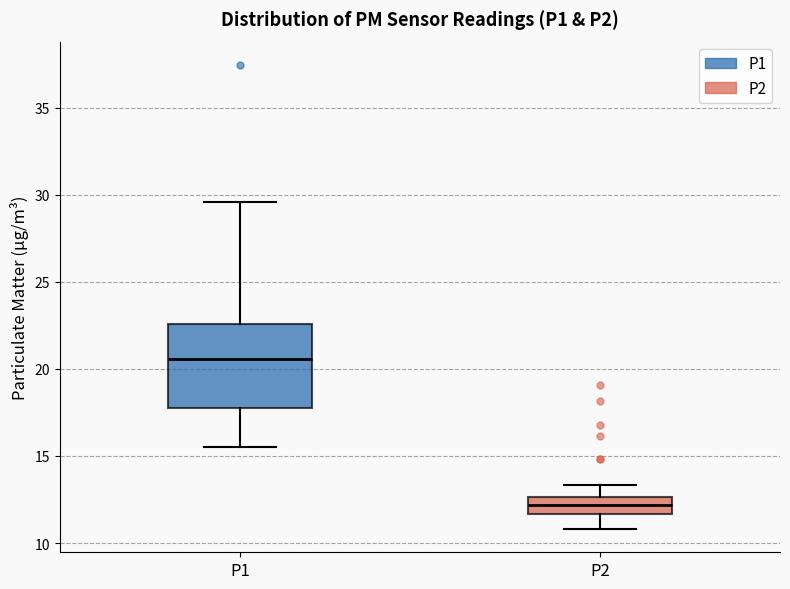

Where does the lower whisker of the box for P2 end on the y-axis? The values are not printed on the chart, so give them approximately, as read against the axis.

11.0